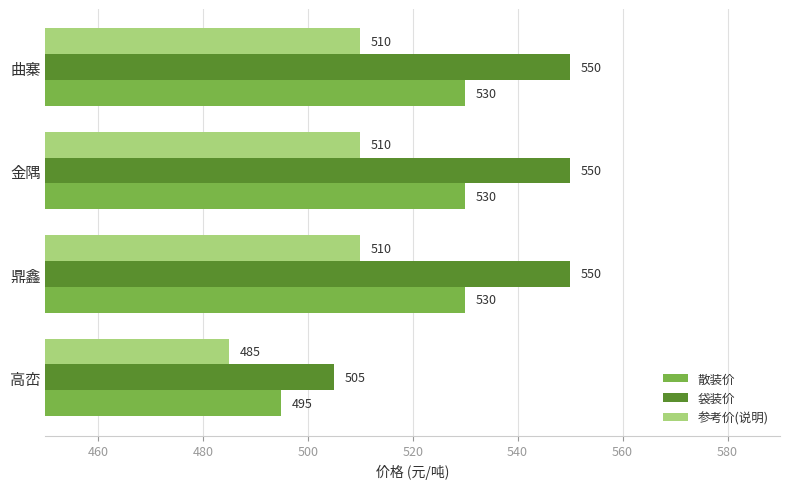

Which series has the largest range (max minus min)?

袋装价